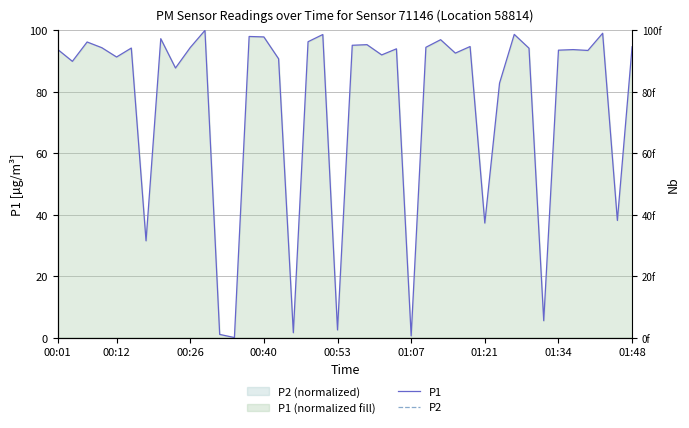

At which label does P1 first exceed 93?

00:01